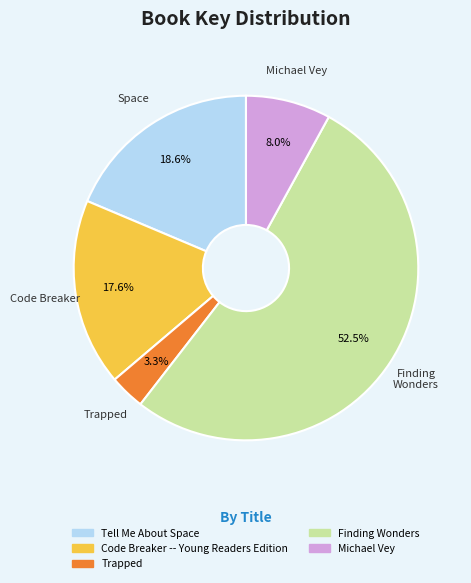

To the nearest percent, what portion does Michael Vey represent?

8%